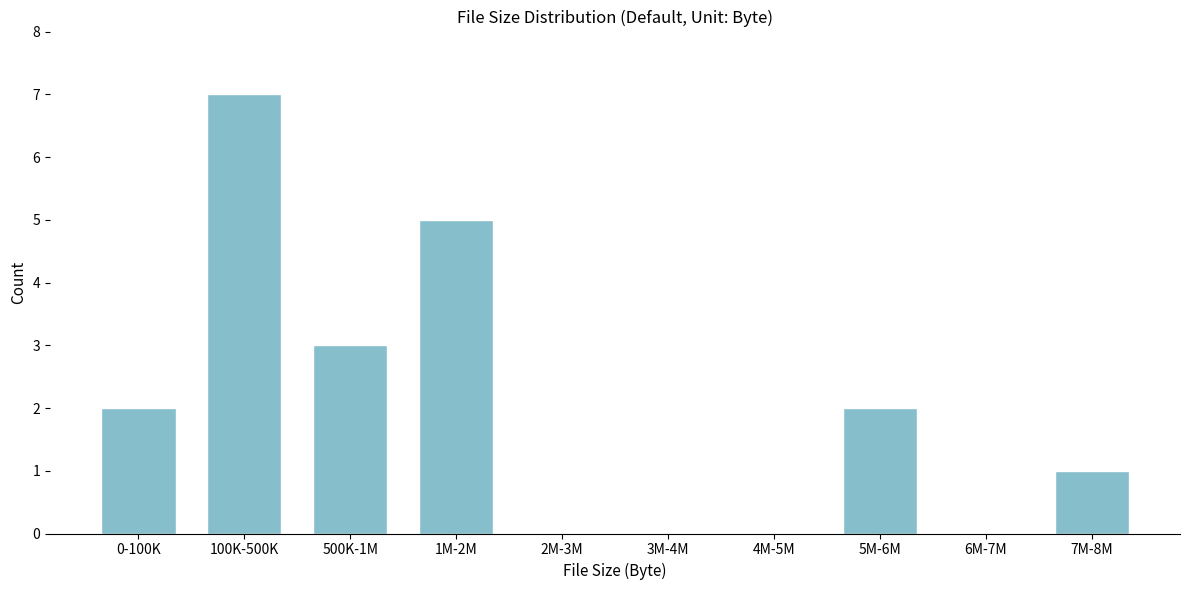

Reading left to right, transcribe all the data shown in this chart.

0-100K=2	100K-500K=7	500K-1M=3	1M-2M=5	2M-3M=0	3M-4M=0	4M-5M=0	5M-6M=2	6M-7M=0	7M-8M=1